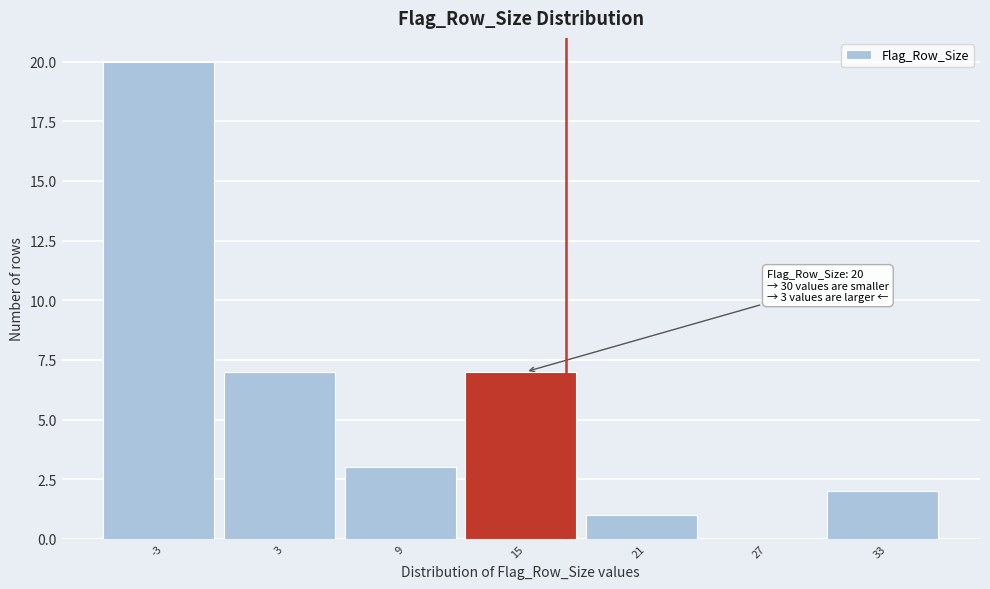

Reading left to right, list all the values displayed in this chart.

-3=20	3=7	9=3	15=7	21=1	27=0	33=2